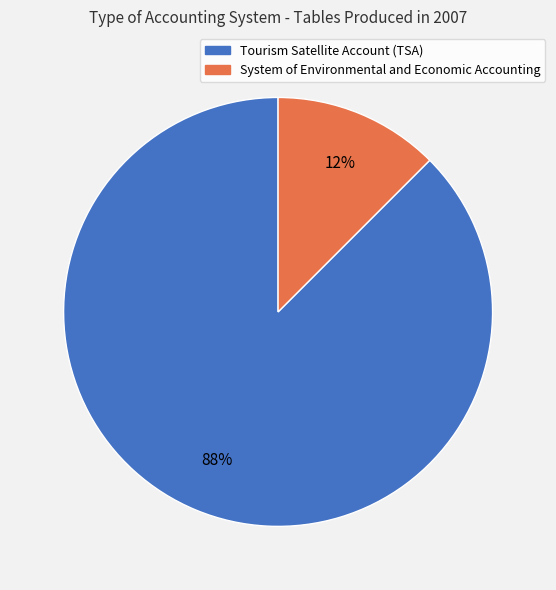

Between System of Environmental and Economic Accounting and Tourism Satellite Account (TSA), which is larger?

Tourism Satellite Account (TSA)